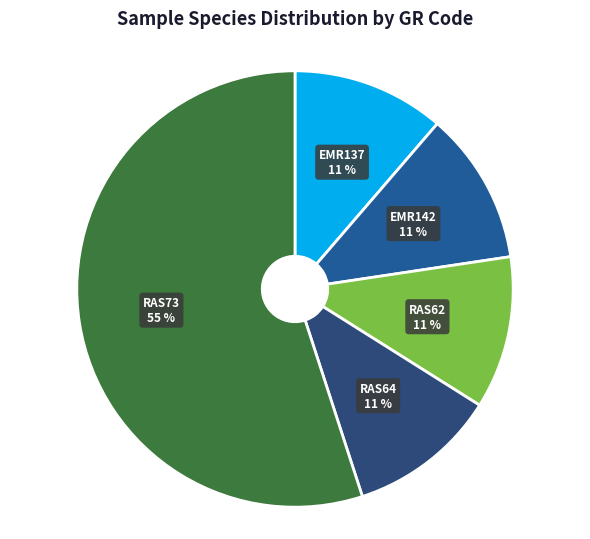

Which category accounts for the majority?

RAS73